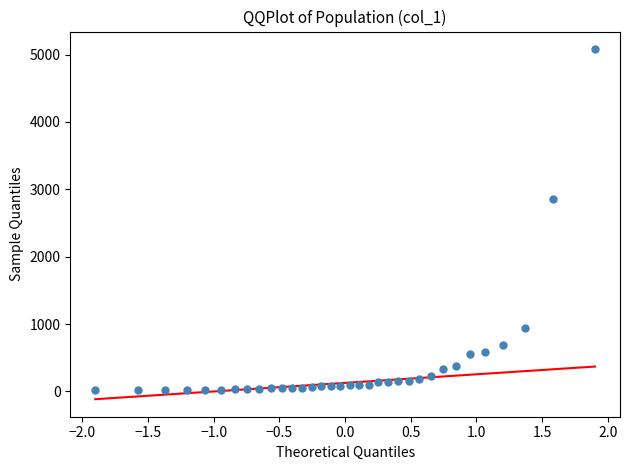

What Y value in the scatter plot is closest to 2549?

2858